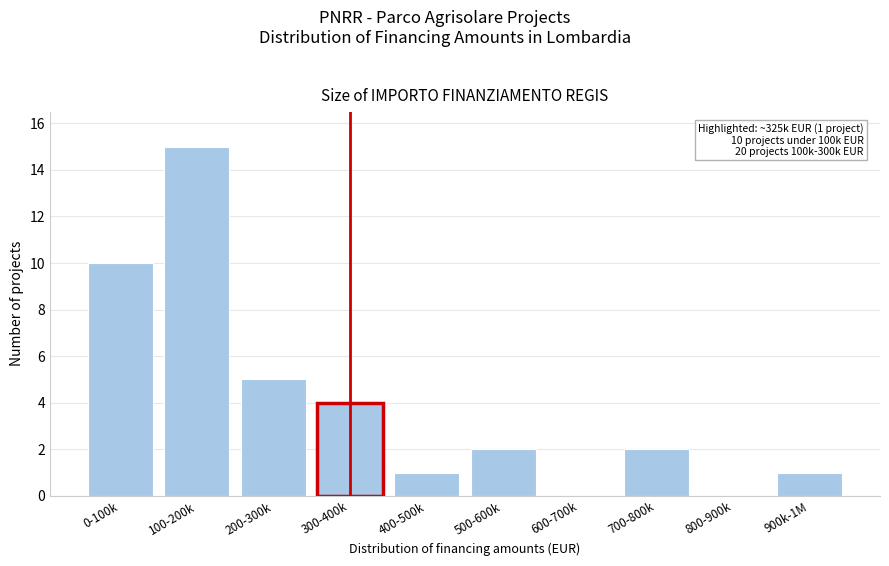

Reading right to left, transcribe all the data shown in this chart.

900k-1M=1	800-900k=0	700-800k=2	600-700k=0	500-600k=2	400-500k=1	300-400k=4	200-300k=5	100-200k=15	0-100k=10